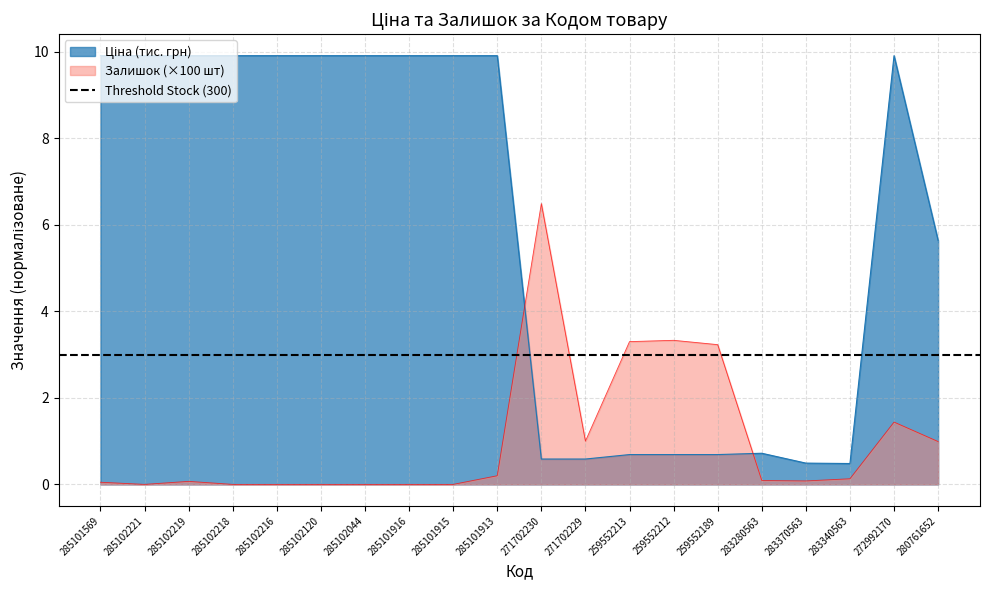

True or false: Ціна and Залишок intersect in this chart.

True